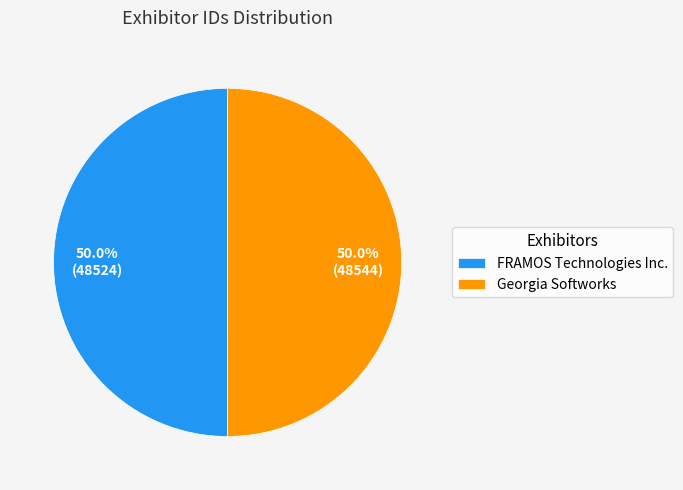

What portion of the pie excludes FRAMOS Technologies Inc.?

50.0%